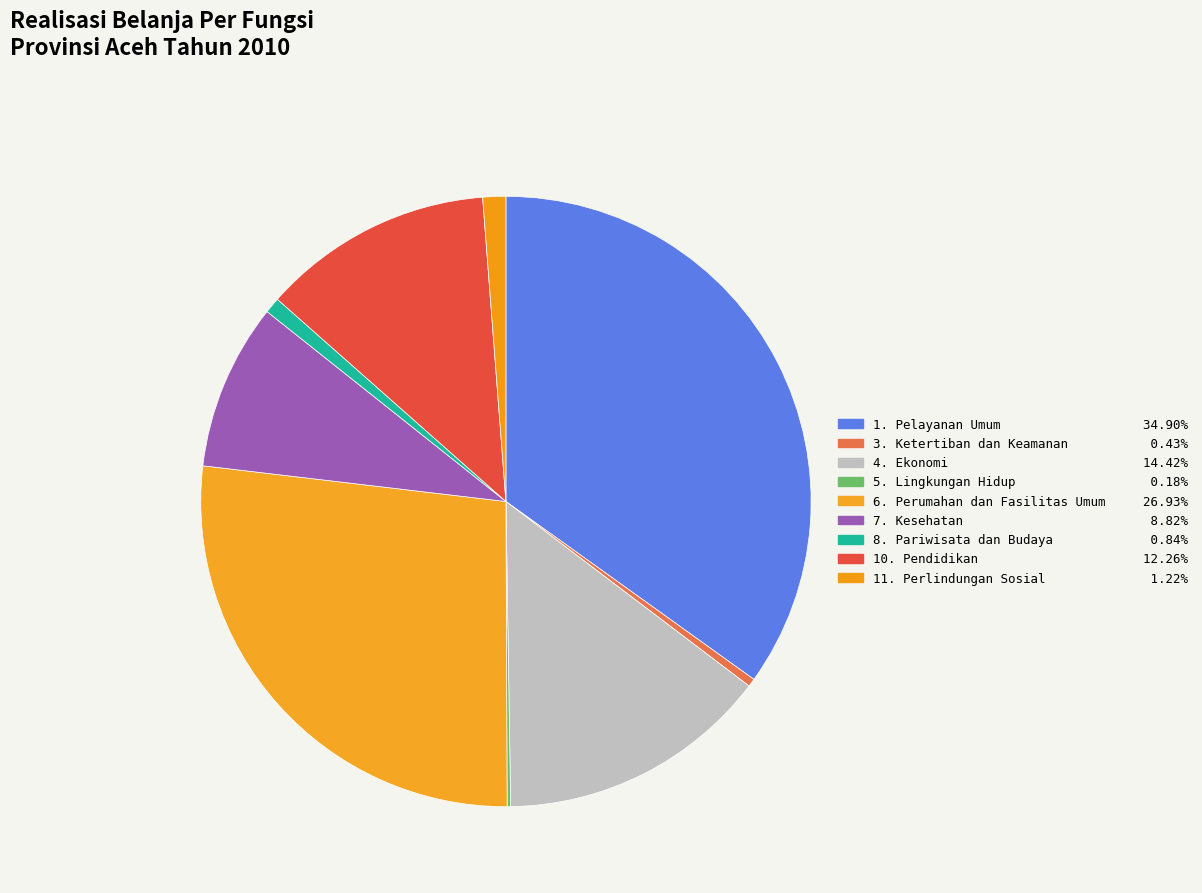

Is it true that 4. Ekonomi is 14% of the pie?

True